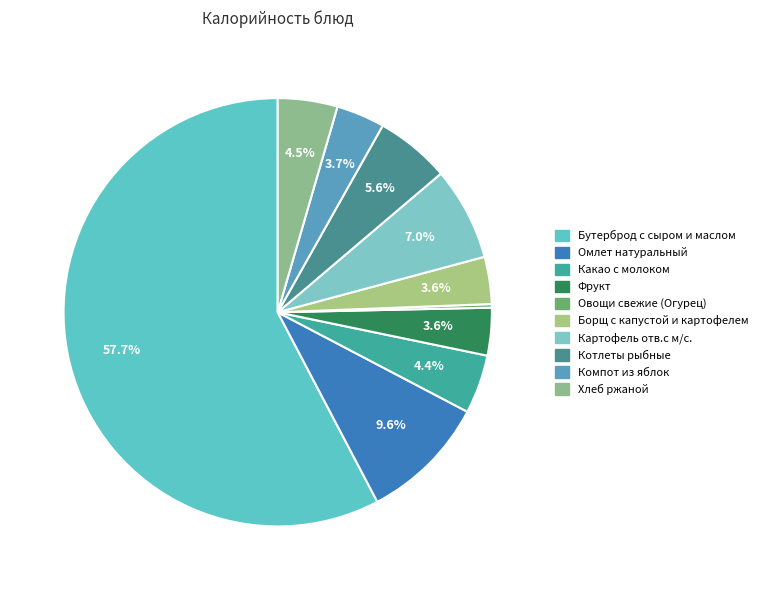

Which category has the smallest portion of the pie?

Овощи свежие (Огурец)